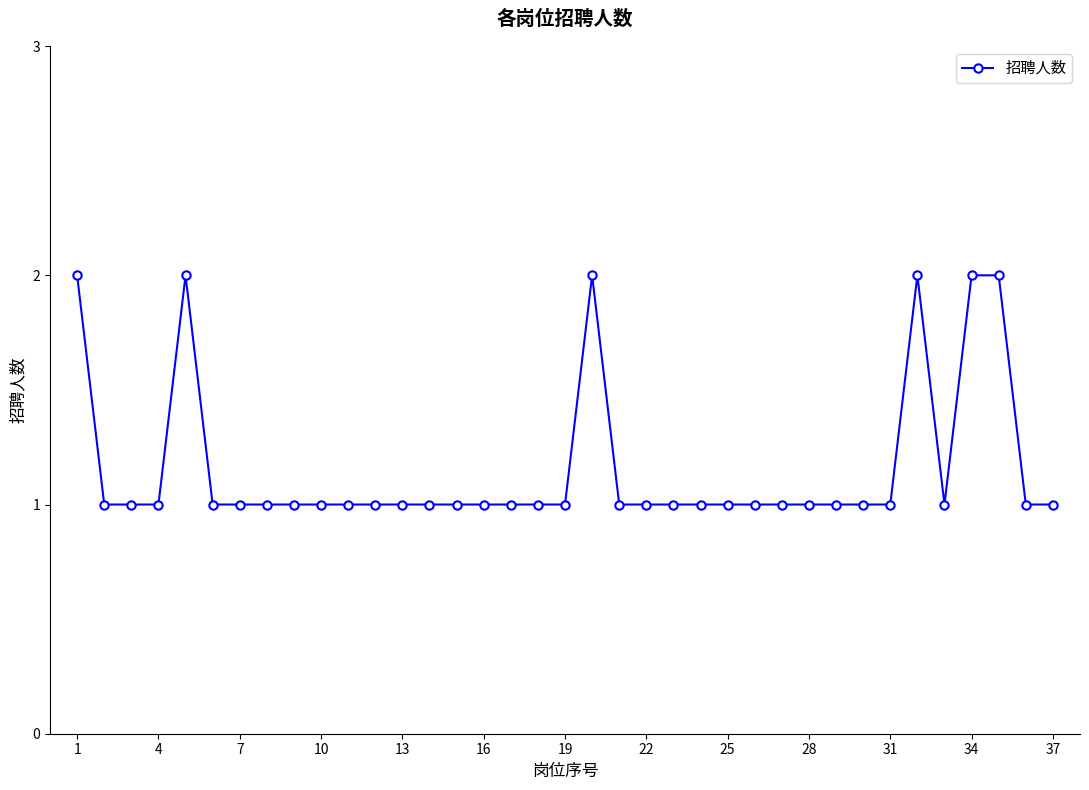

What is the value of the 30th point from the left?

1